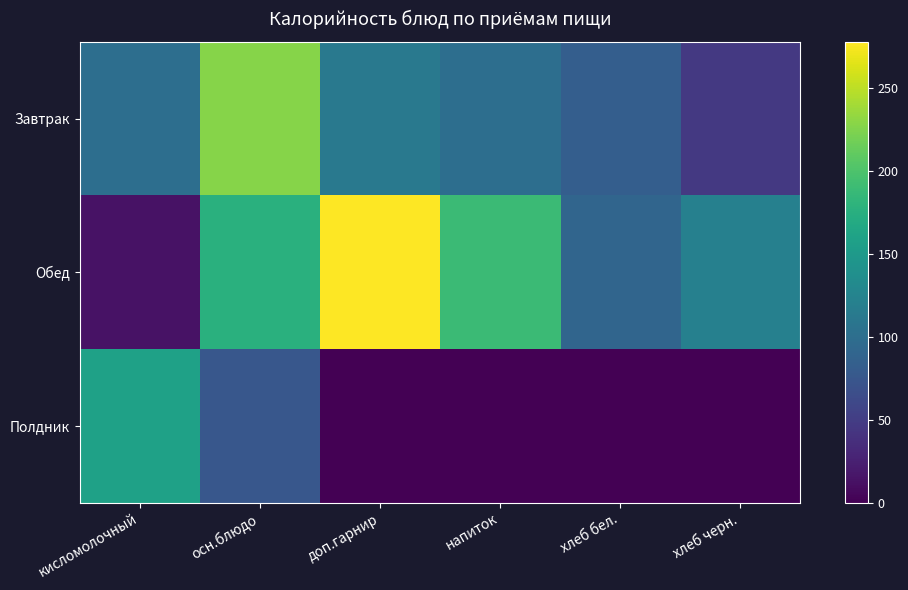

What is the difference between the Завтрак values at хлеб бел. and напиток?

17.6